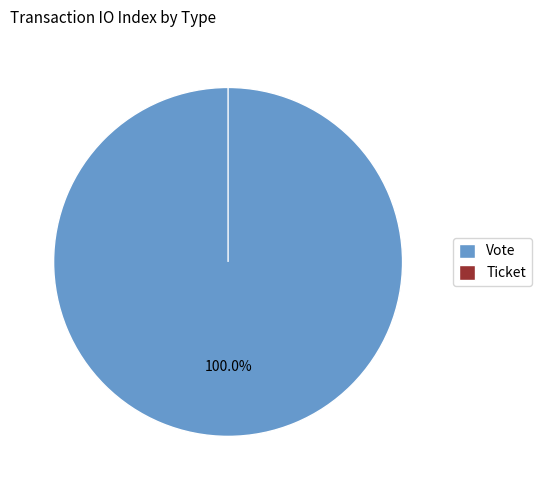

What is the largest slice in the pie chart?

Vote